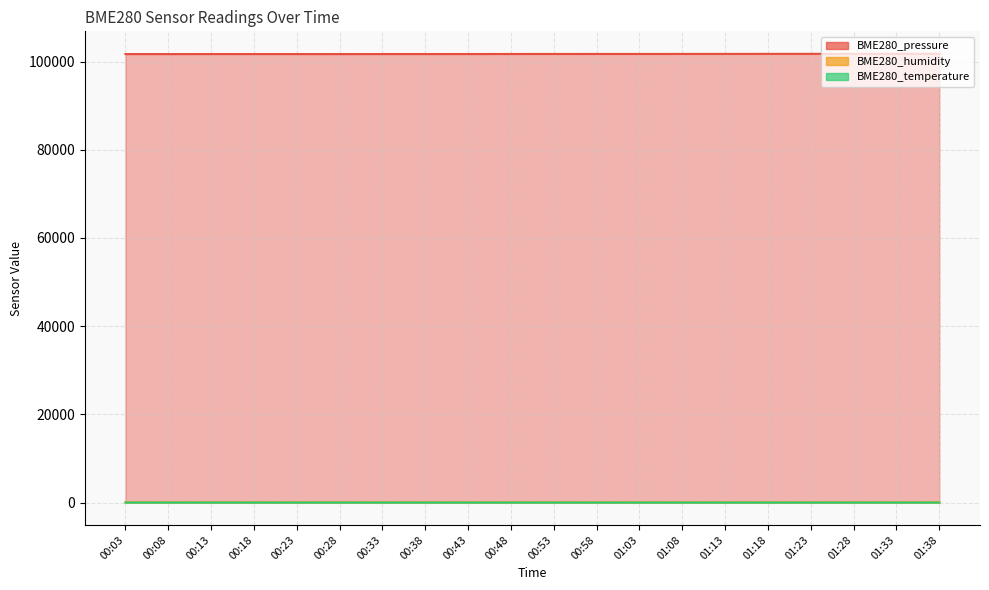

What is the difference between the BME280_humidity values at 01:18 and 00:33?

0.7